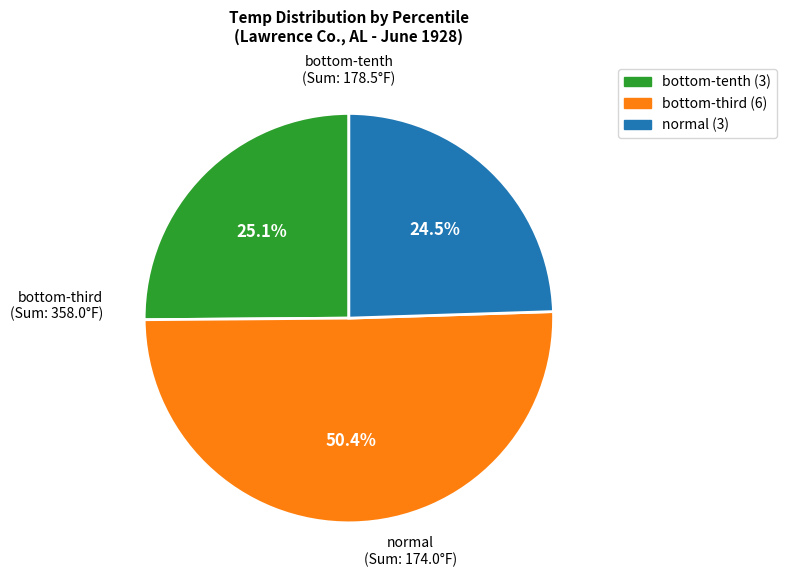

What is the smallest slice in the pie chart?

normal (3)